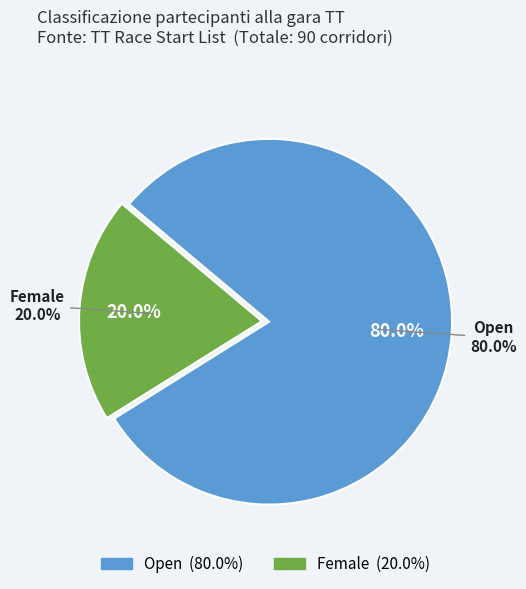

How many slices are in this pie chart?

2